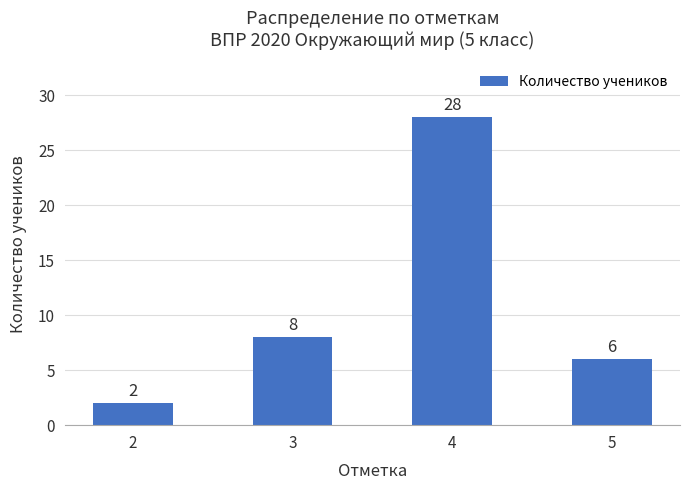

The chart shows a value of 8 at 3. True or false?

True